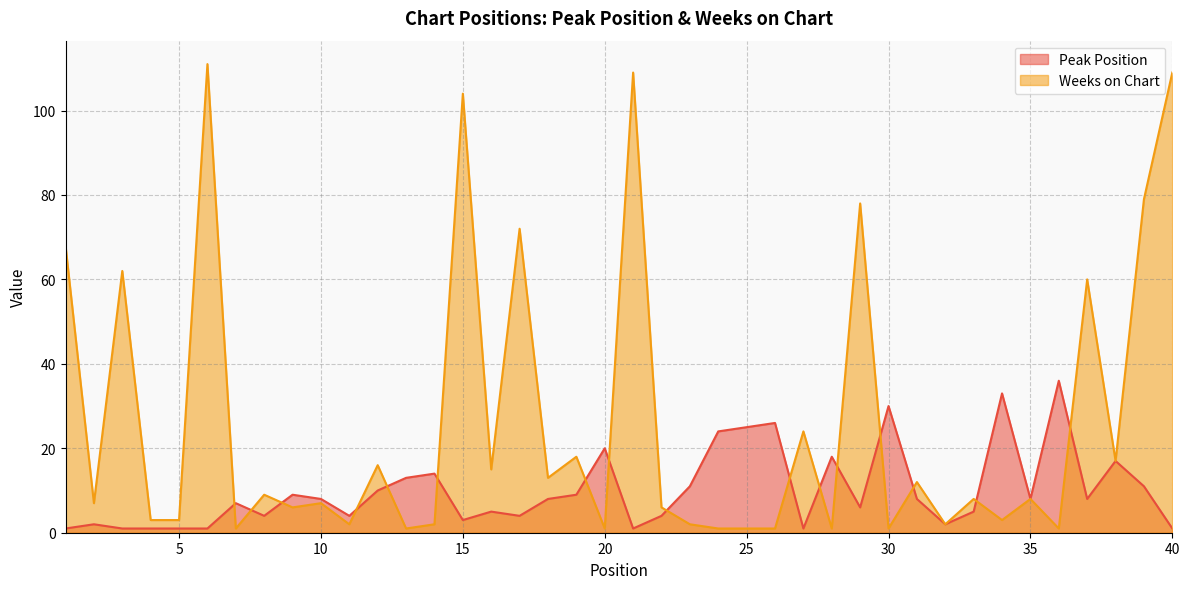

Reading right to left, list all the values displayed in this chart.

Peak Position: 1	11	17	8	36	8	33	5	2	8	30	6	18	1	26	25	24	11	4	1	20	9	8	4	5	3	14	13	10	4	8	9	4	7	1	1	1	1	2	1
Weeks on Chart: 109	79	17	60	1	8	3	8	2	12	1	78	1	24	1	1	1	2	6	109	1	18	13	72	15	104	2	1	16	2	7	6	9	1	111	3	3	62	7	68